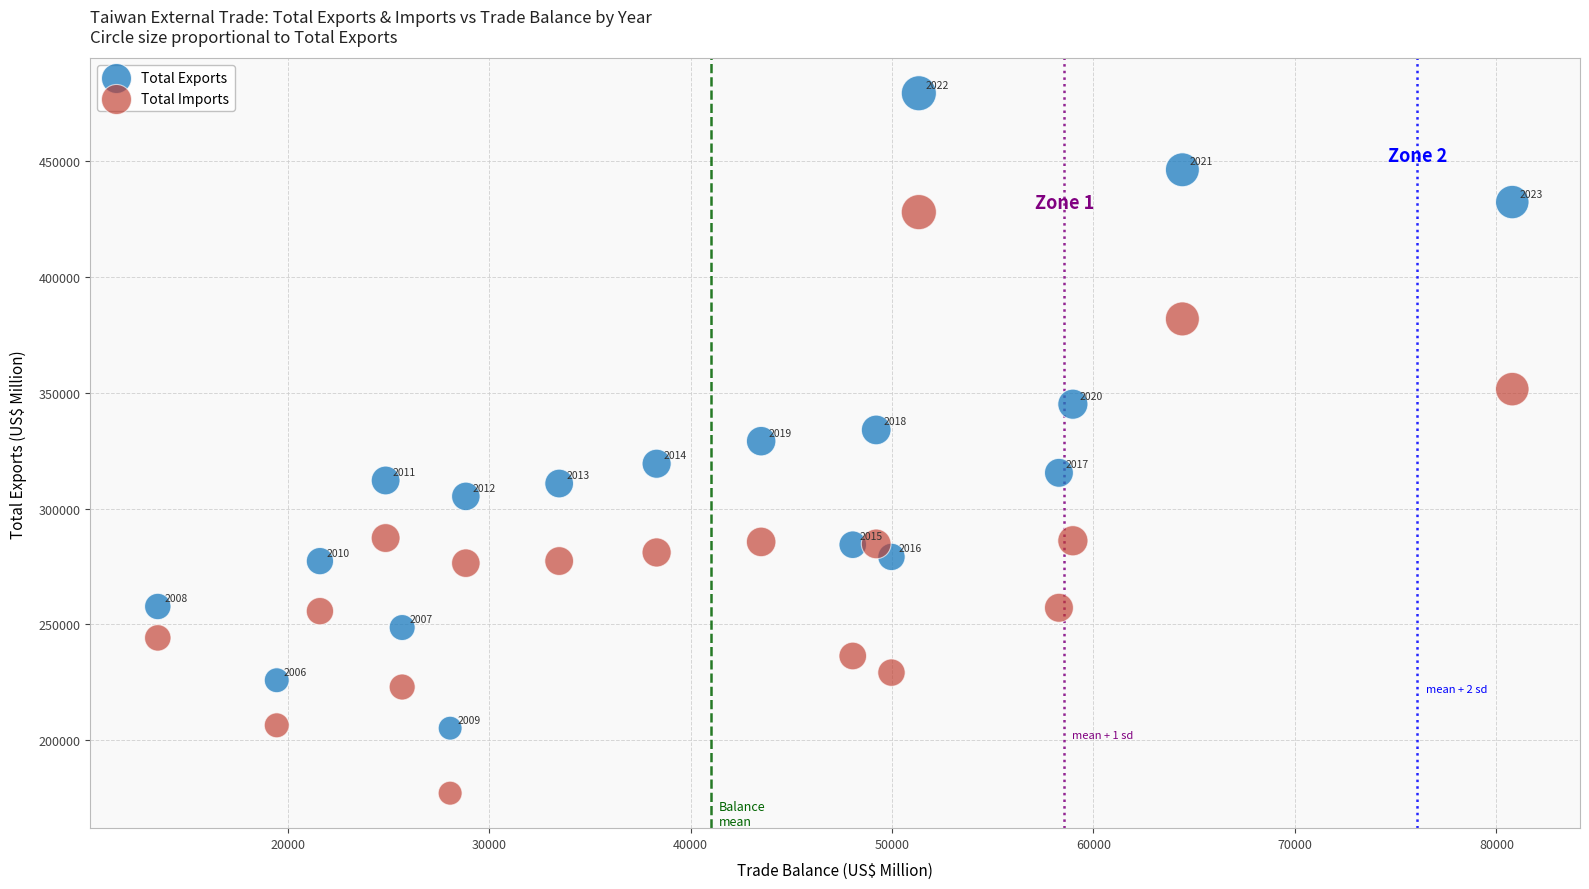

Across all data points, what is the range of Y values (max minus min)?

302282.7